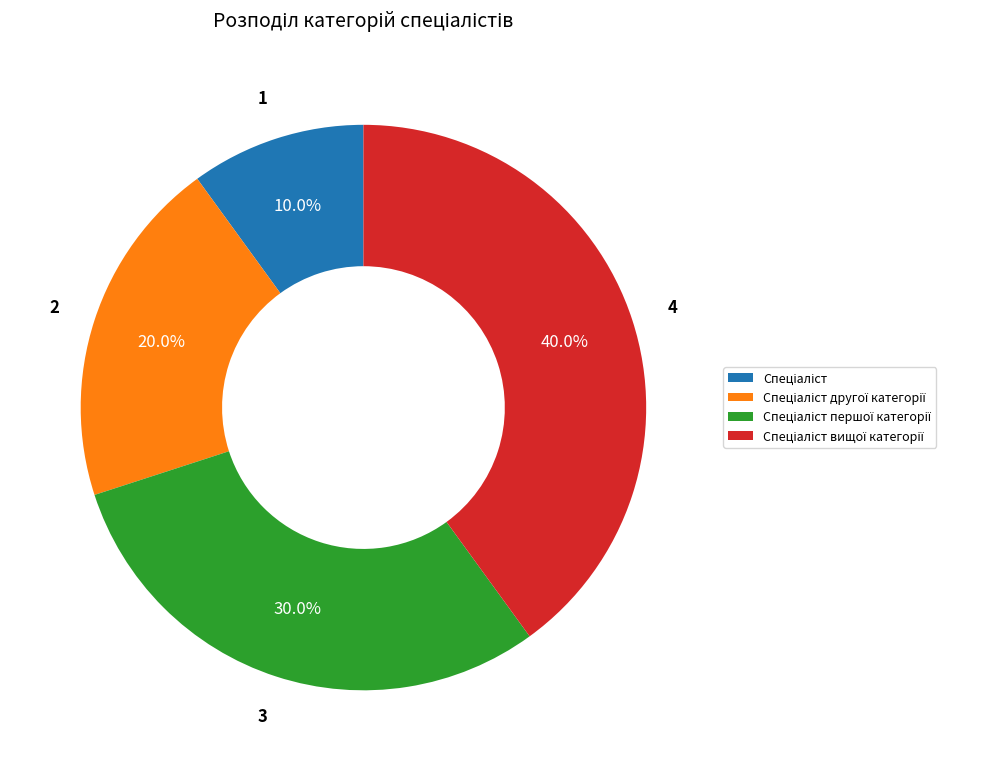

To the nearest percent, what is the average slice percentage?

25%